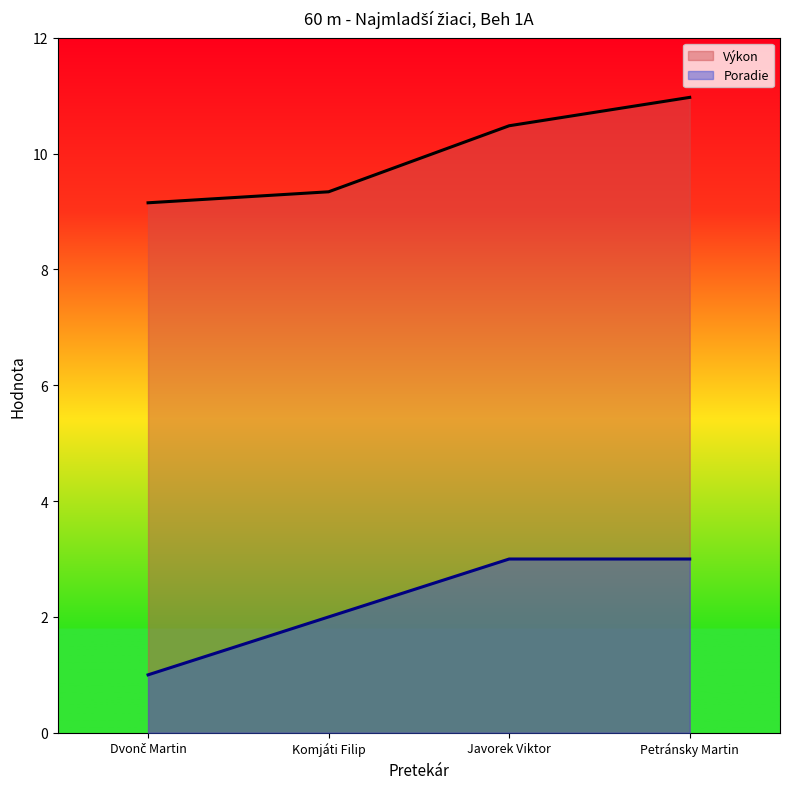

At Komjáti Filip, list the series in order from largest to smallest.

Výkon (line), Poradie (line)